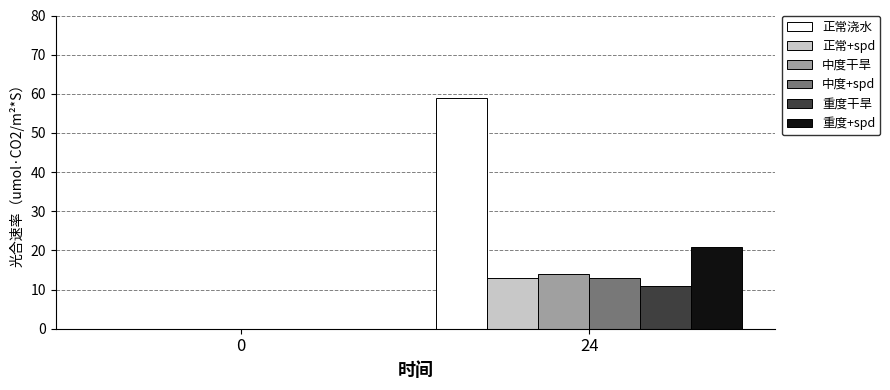

Reading left to right, transcribe all the data shown in this chart.

正常浇水: 0	59
正常+spd: 0	13
中度干旱: 0	14
中度+spd: 0	13
重度干旱: 0	11
重度+spd: 0	21